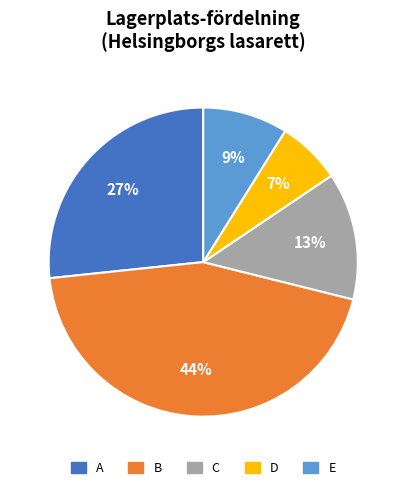

Is there a majority slice in this chart?

No